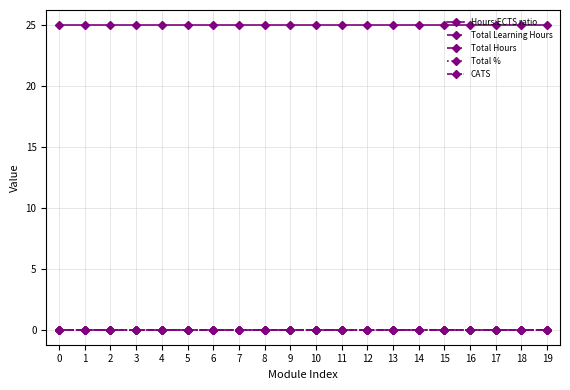

How many lines are shown in the chart?

5